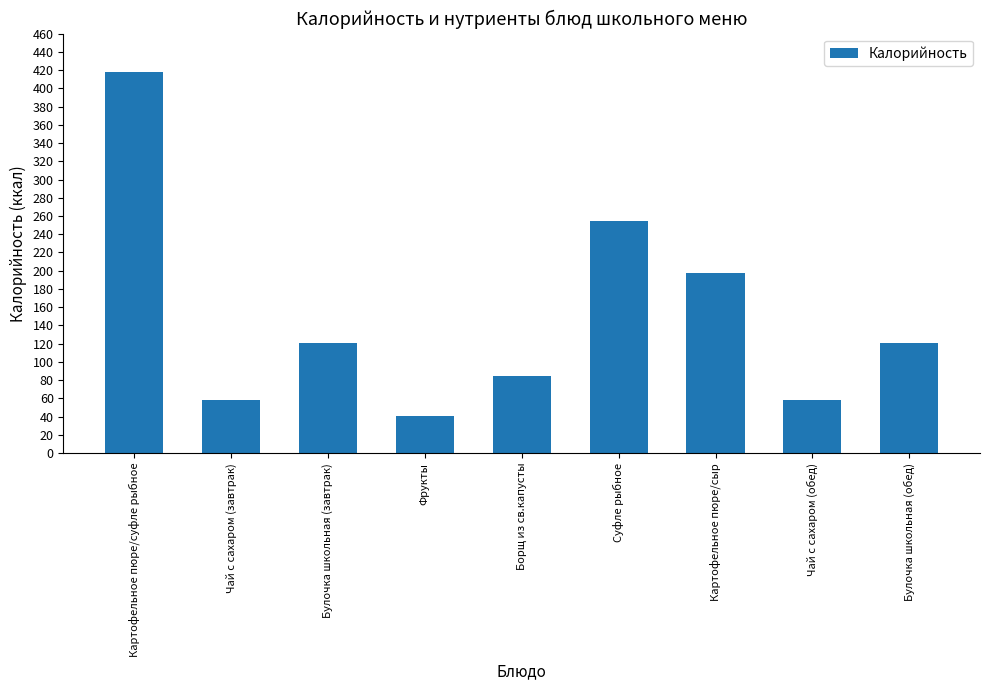

Reading left to right, list all the values displayed in this chart.

Картофельное пюре/суфле рыбное=418	Чай с сахаром (завтрак)=58	Булочка школьная (завтрак)=121	Фрукты=41	Борщ из св.капусты=85	Суфле рыбное=254	Картофельное пюре/сыр=198	Чай с сахаром (обед)=58	Булочка школьная (обед)=121